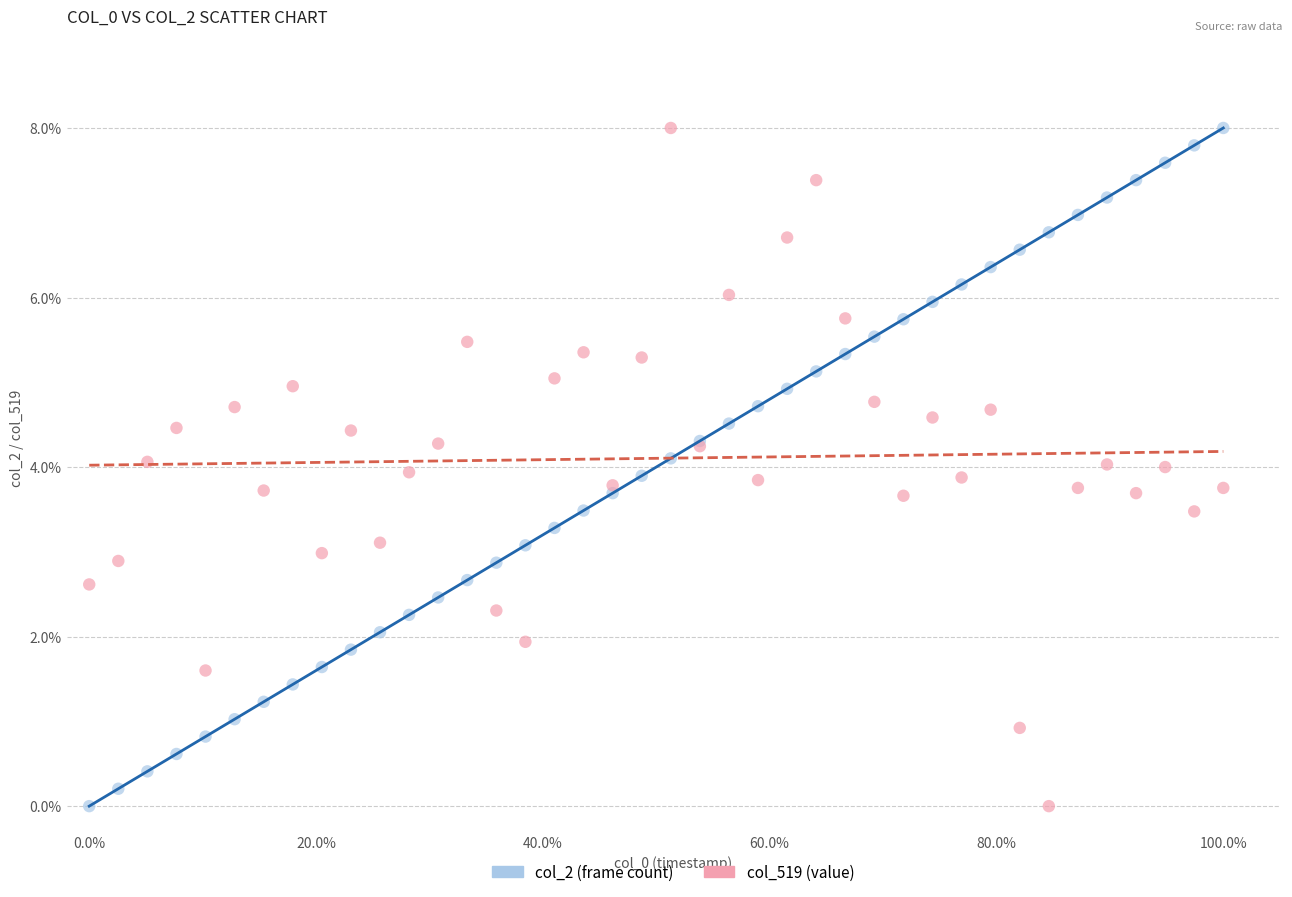

What is the X range (max minus min) for the scatter plot?

100.0